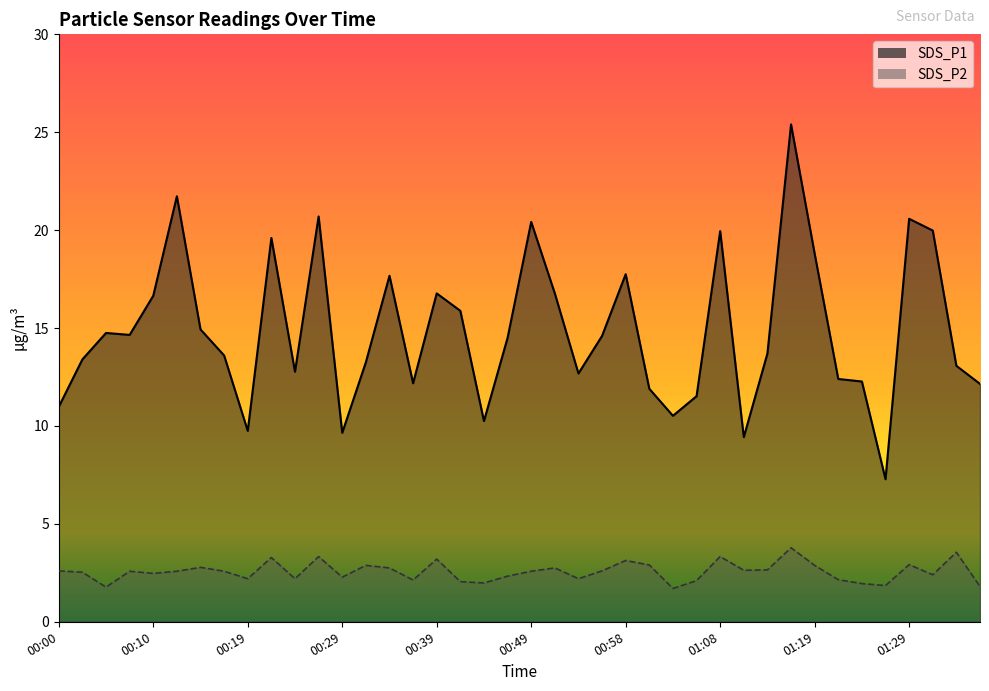

What position from the left is 01:31?

38